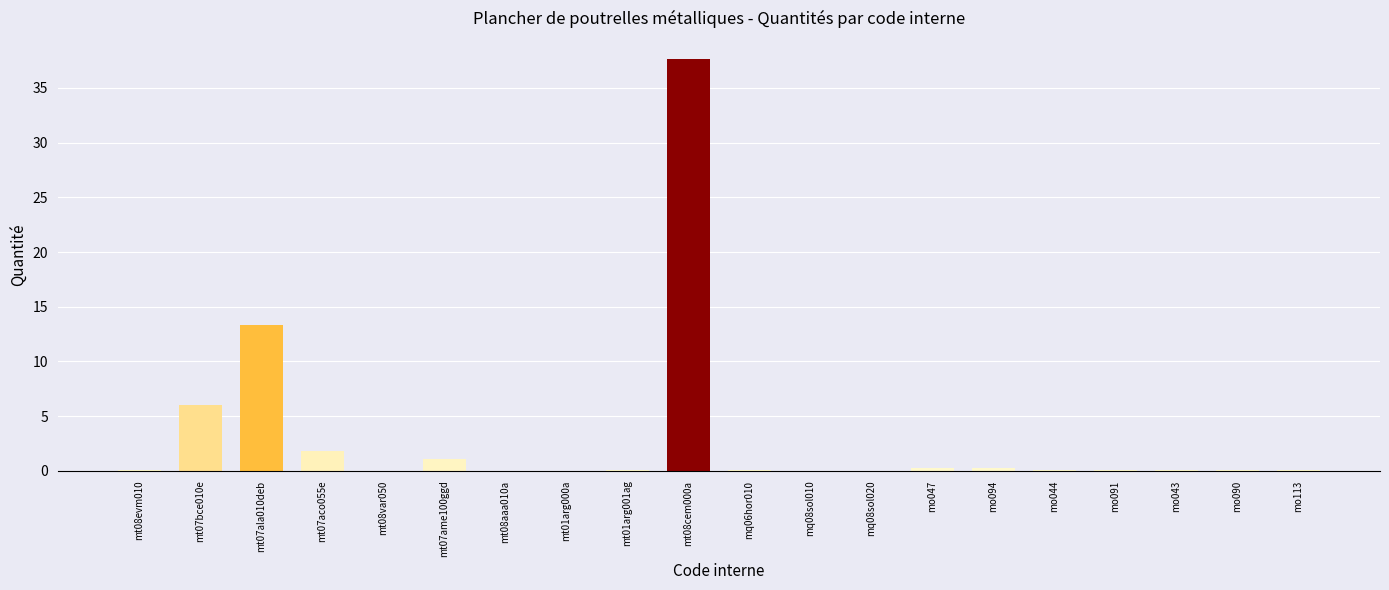

Are the bars horizontal?

No